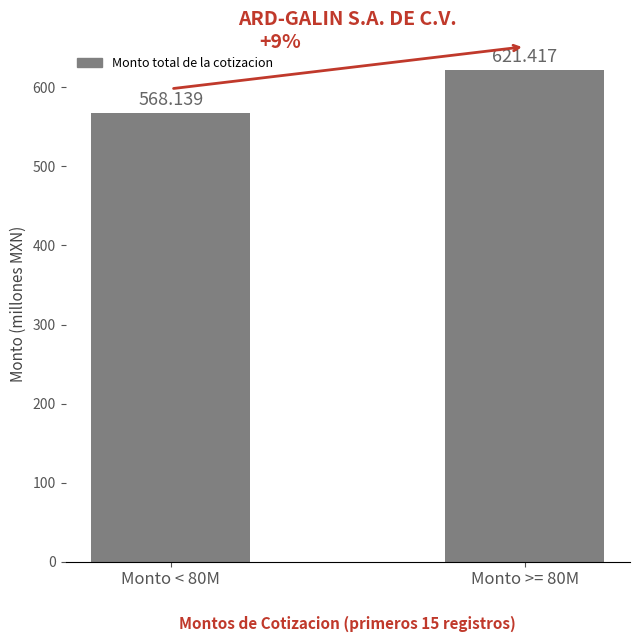

How many data points are less than 621?

1